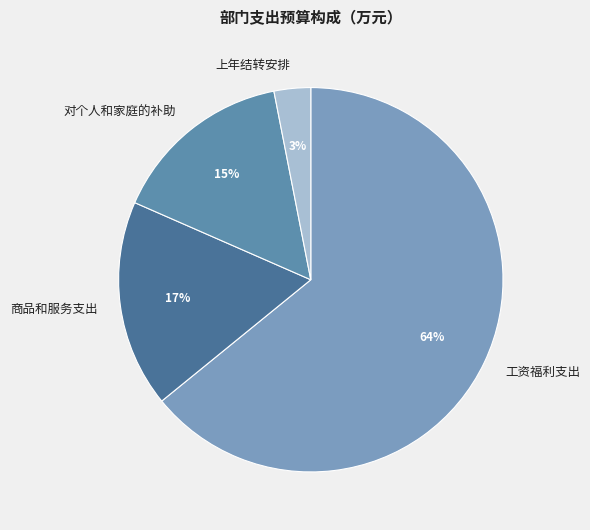

True or false: 工资福利支出 accounts for 73% of the total.

False